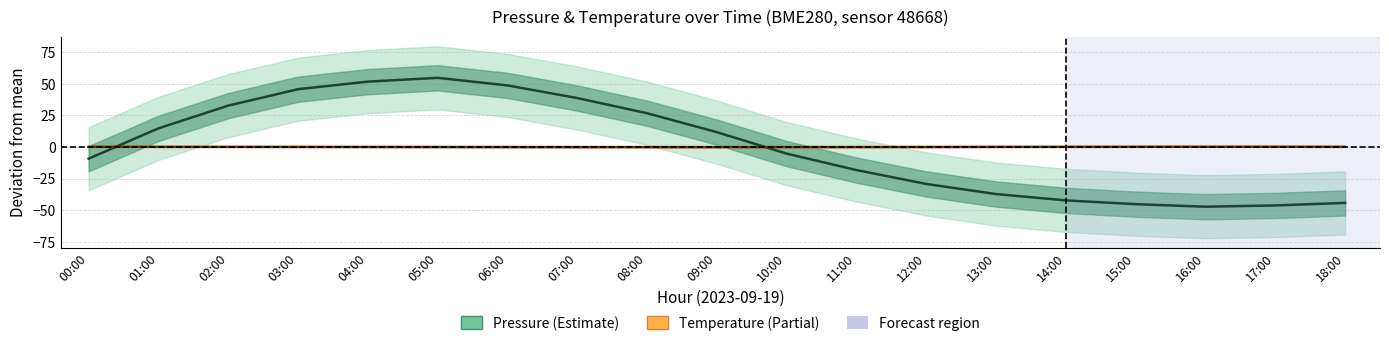

At how many categories does at least one series exceed 35?

5